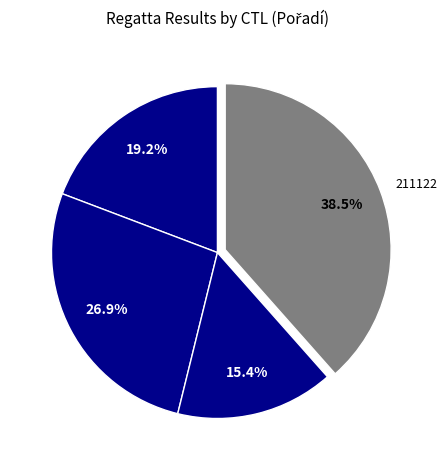

True or false: 212161 accounts for 27% of the total.

True